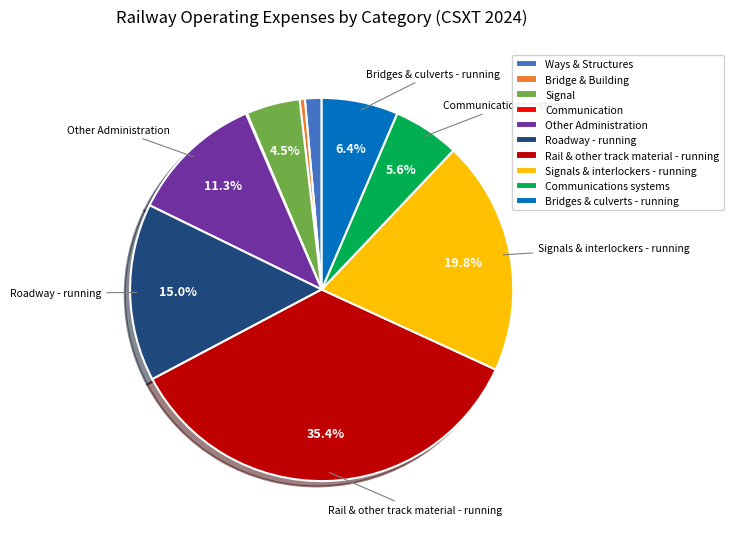

Between Roadway - running and Rail & other track material - running, which is larger?

Rail & other track material - running